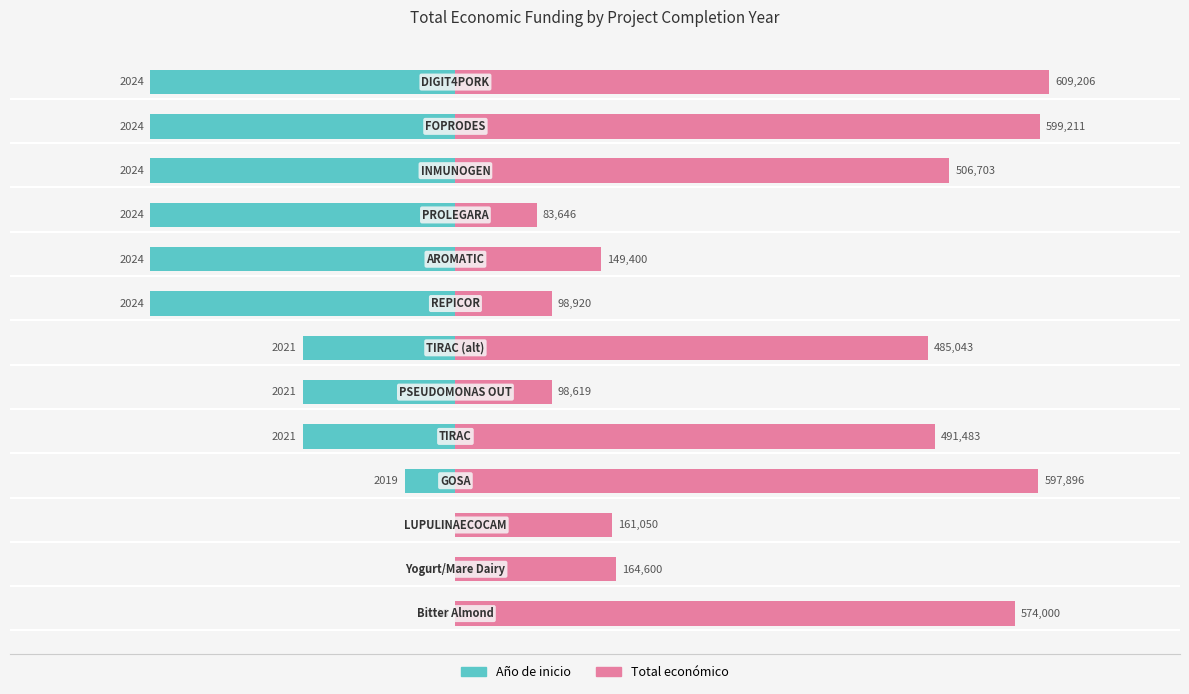

How many bars are there in each group?

2